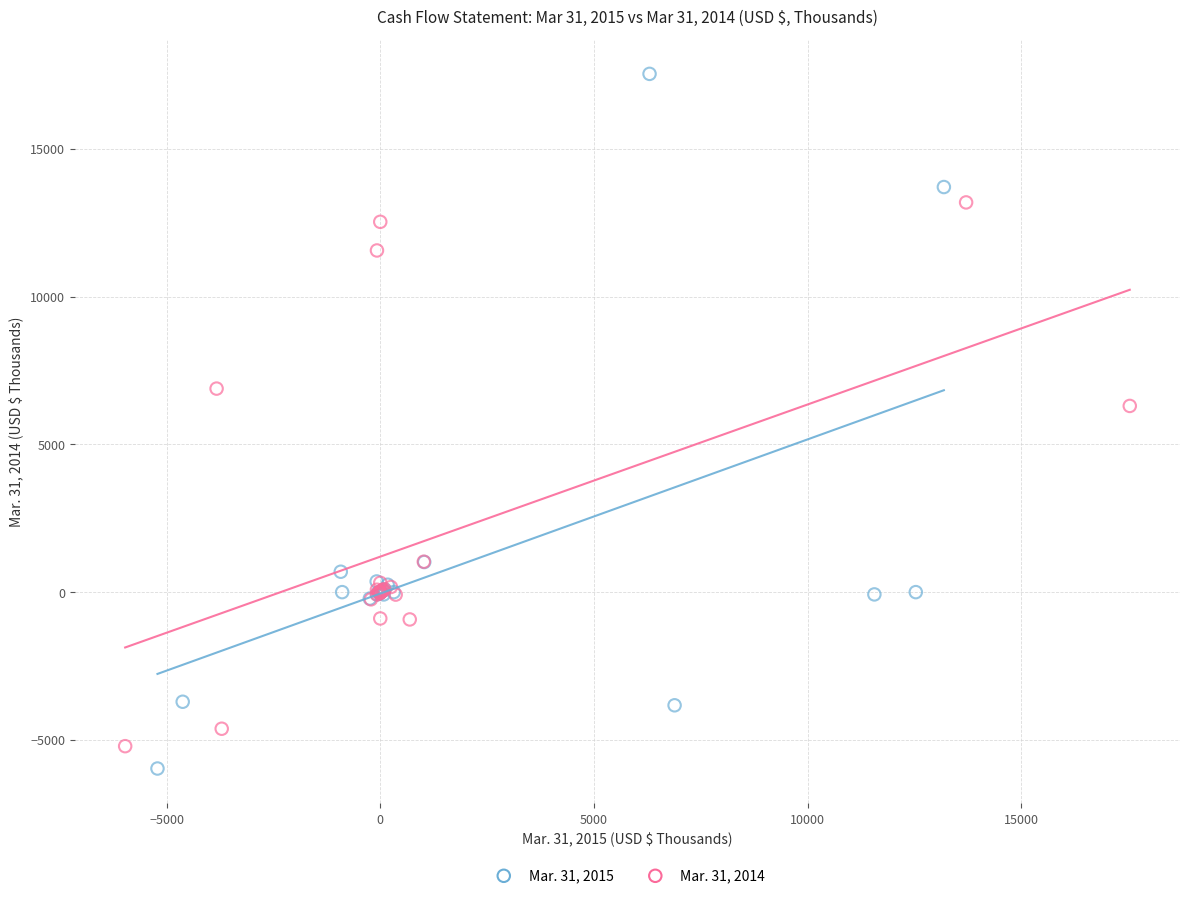

Which series contains the highest Y value?

Mar. 31, 2015